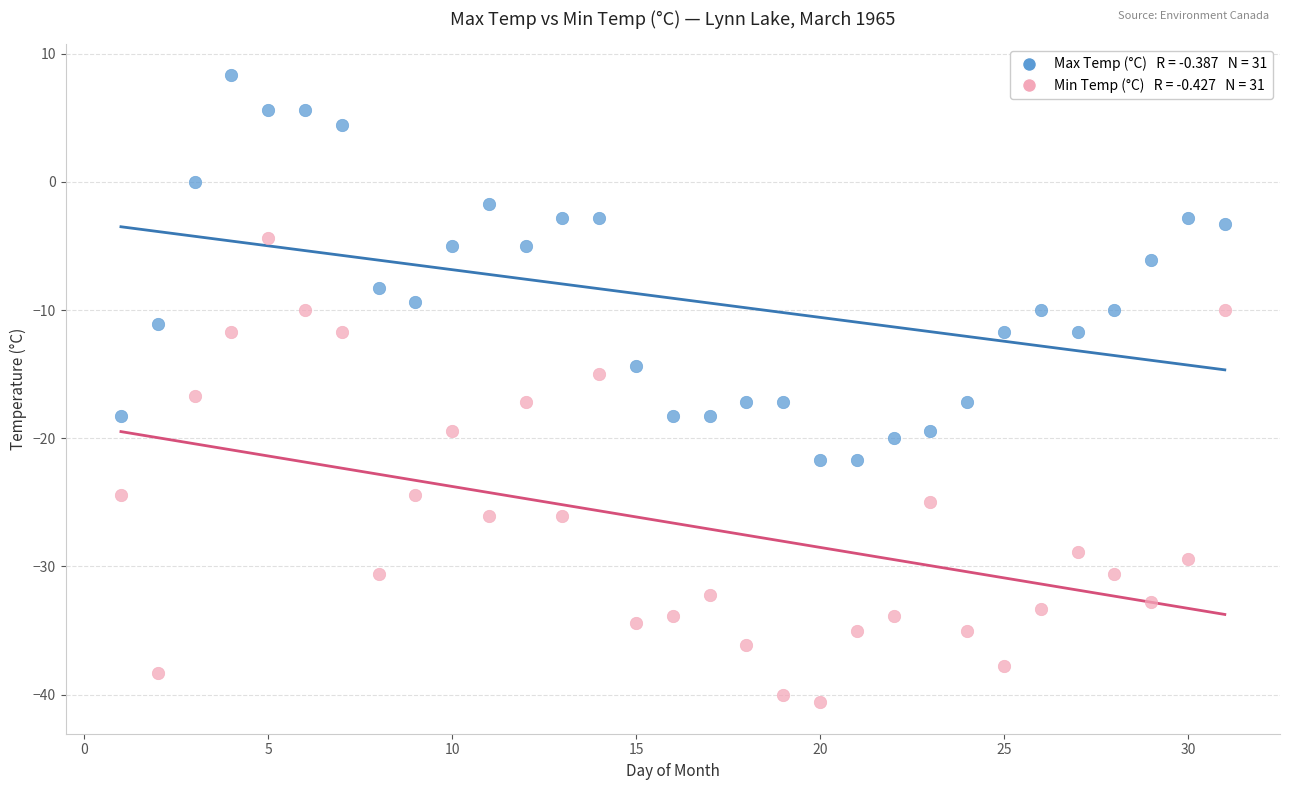

Across all data points, what is the range of Y values (max minus min)?

48.9